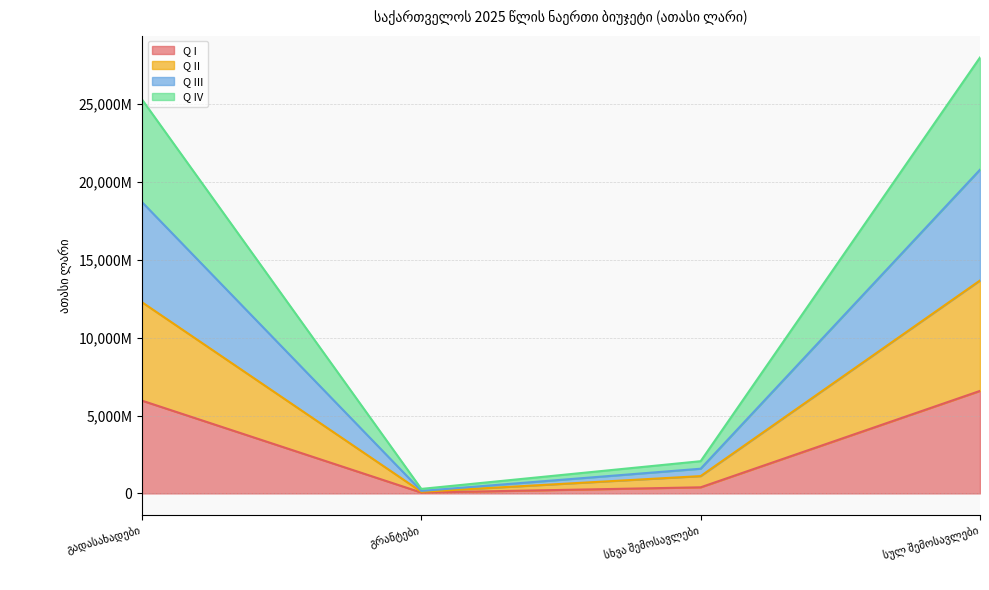

Does the chart have visible grid lines?

Yes